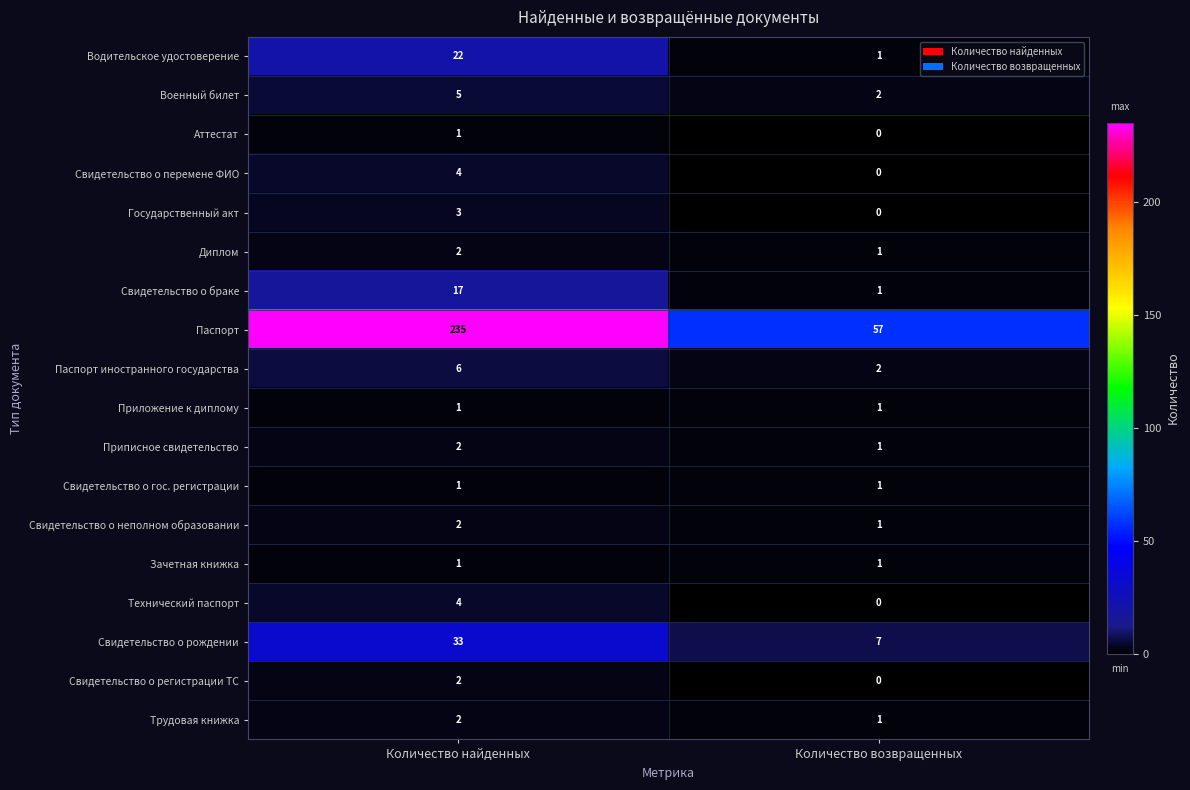

What is the difference between the Свидетельство о перемене ФИО values at Количество возвращенных and Количество найденных?

4